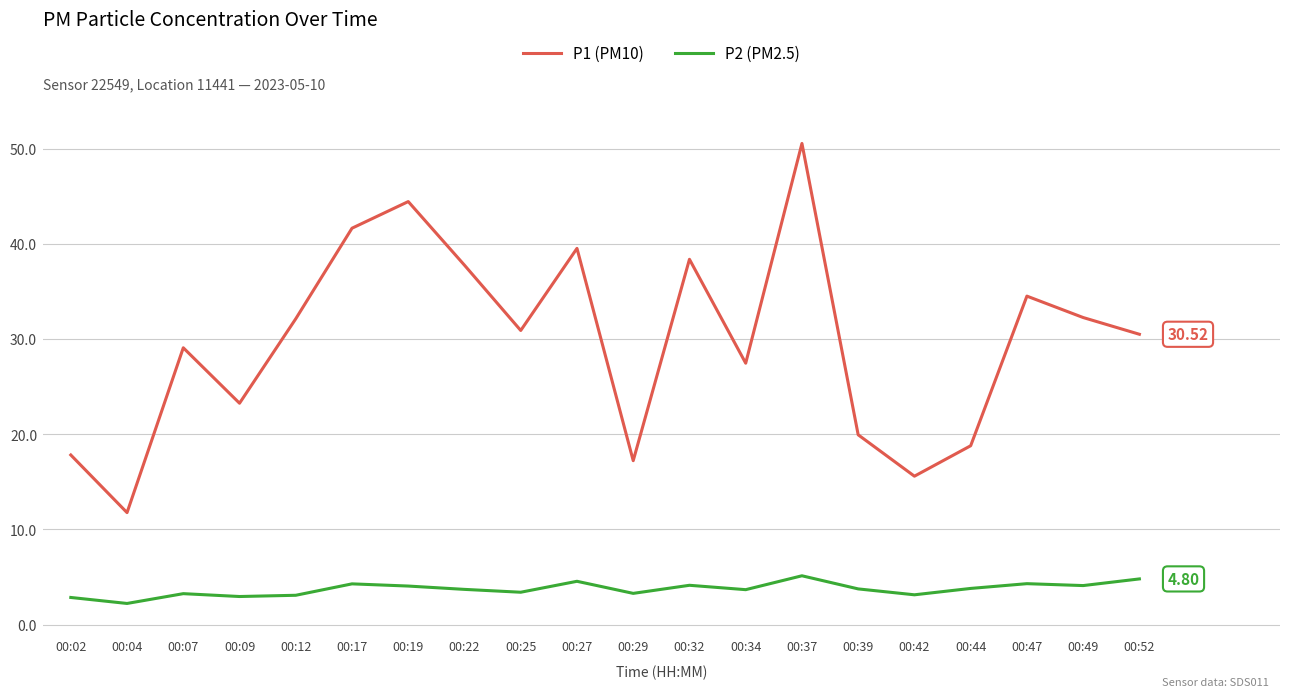

What is the approximate value of P1 (PM10) at 00:02?

17.8